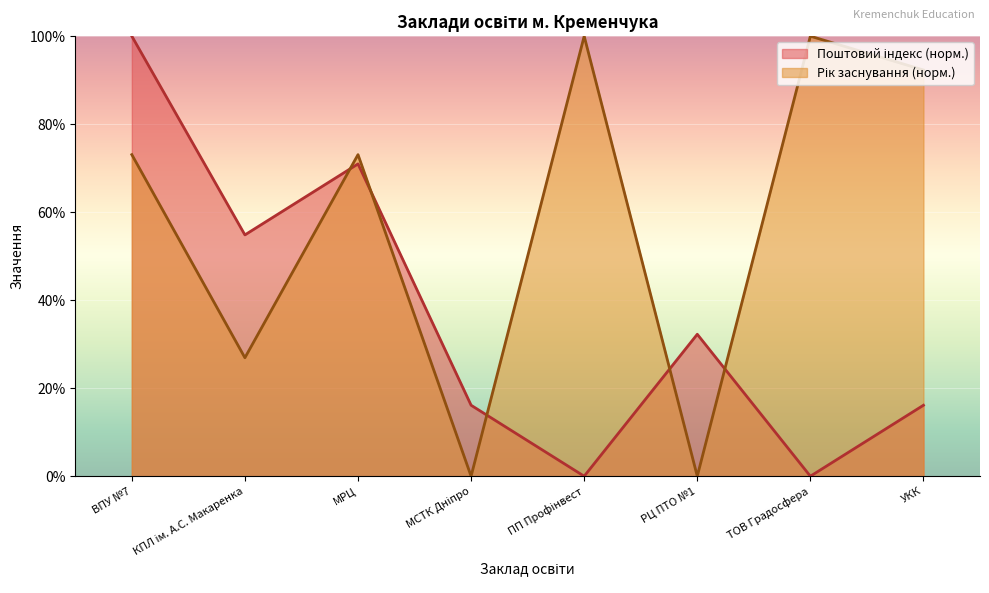

What is the value of the 8th point from the left?

16.1